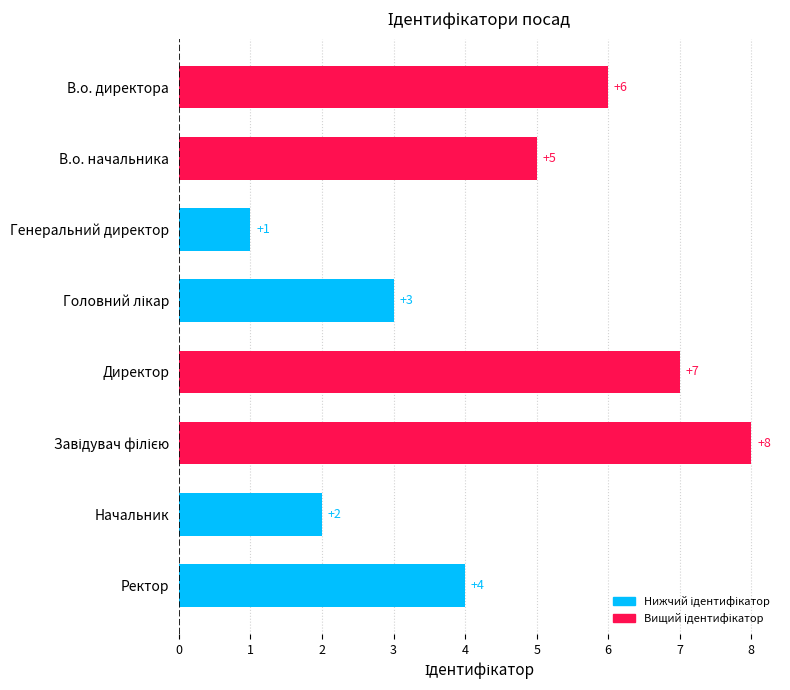

Which has a higher value, Ректор or Директор?

Директор